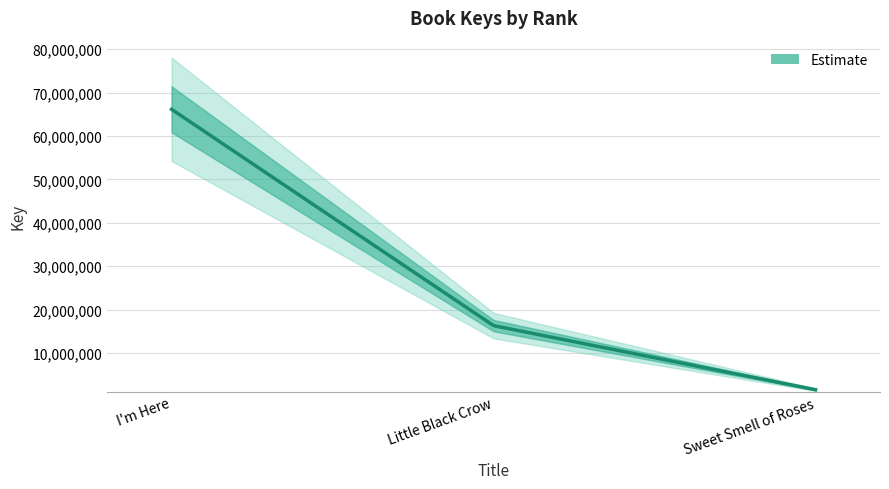

Is it true that the value at I'm Here is 111710196?

False